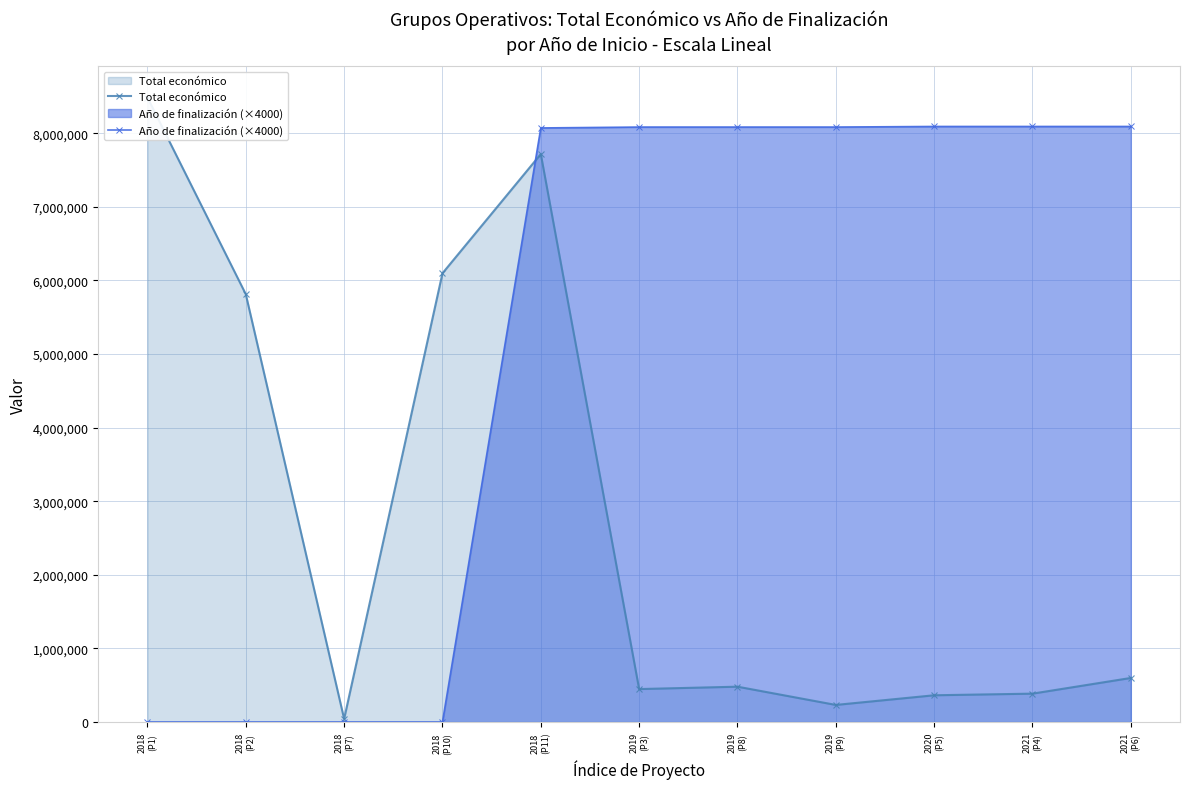

How many data points in Año de finalización (×4000) are less than 8084000?

5